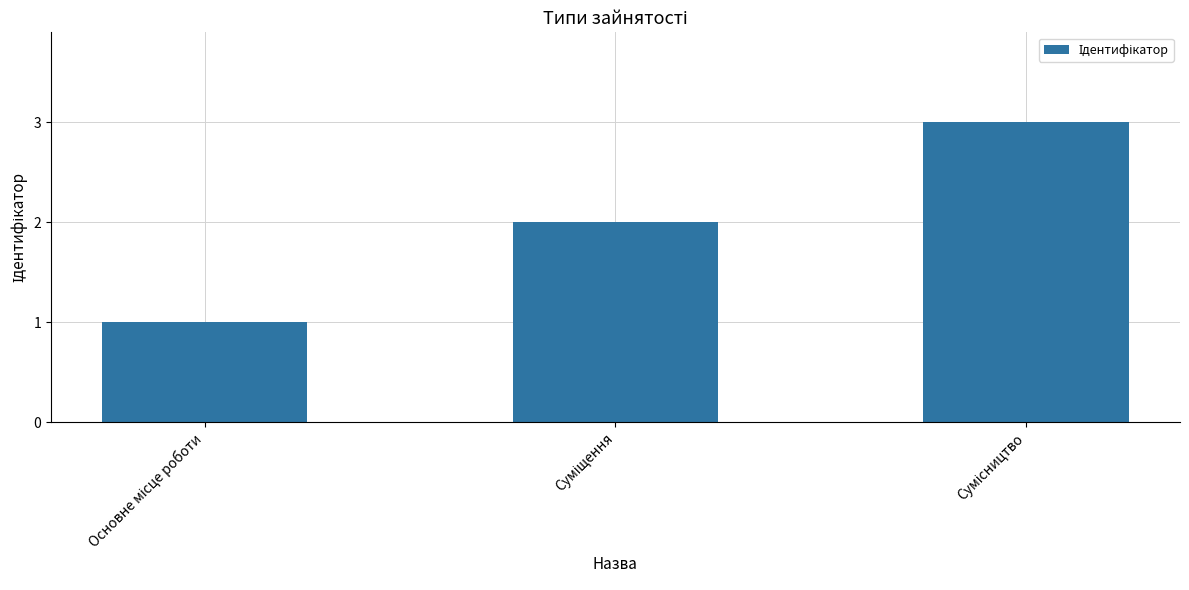

Count the number of categories in the chart.

3